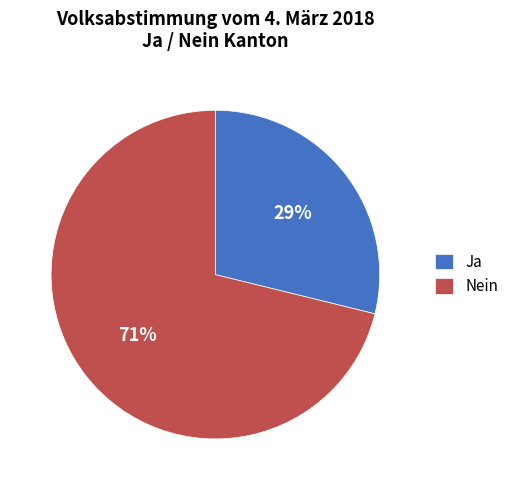

To the nearest percent, what is the difference between the largest and smallest slice percentages?

42%